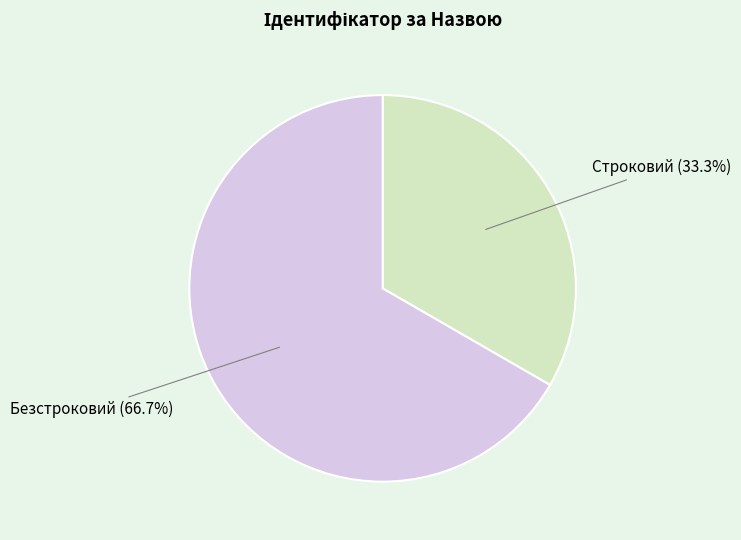

What is the largest slice in the pie chart?

Безстроковий